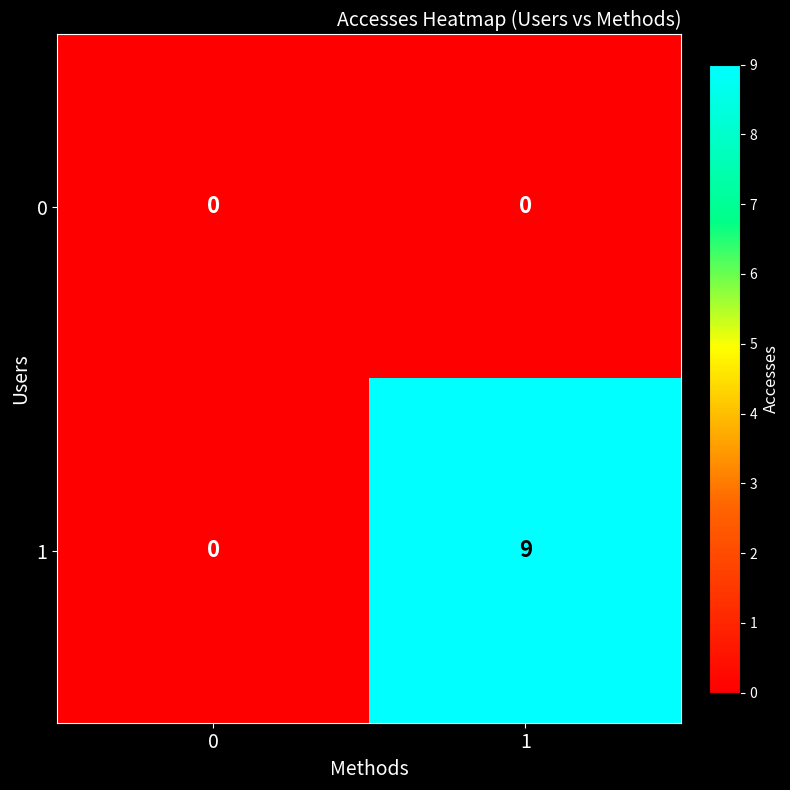

List the series in order of their peak value, lowest first.

0, 1